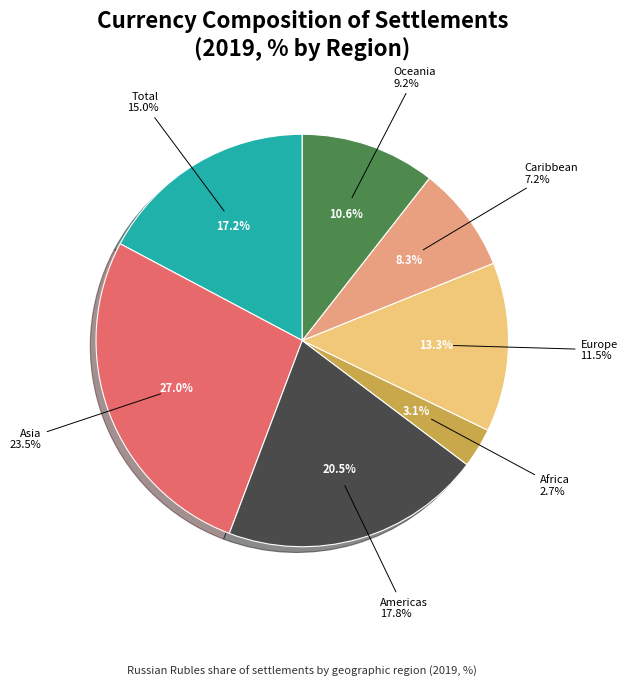

True or false: Asia accounts for 27% of the total.

True